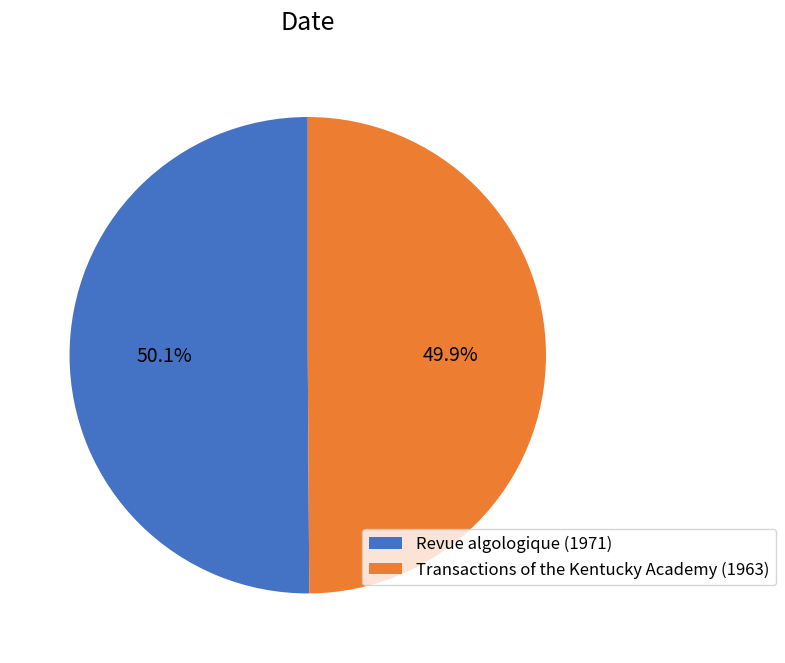

Approximately how many times larger is the value at Revue algologique (1971) compared to Transactions of the Kentucky Academy (1963)?

1.0